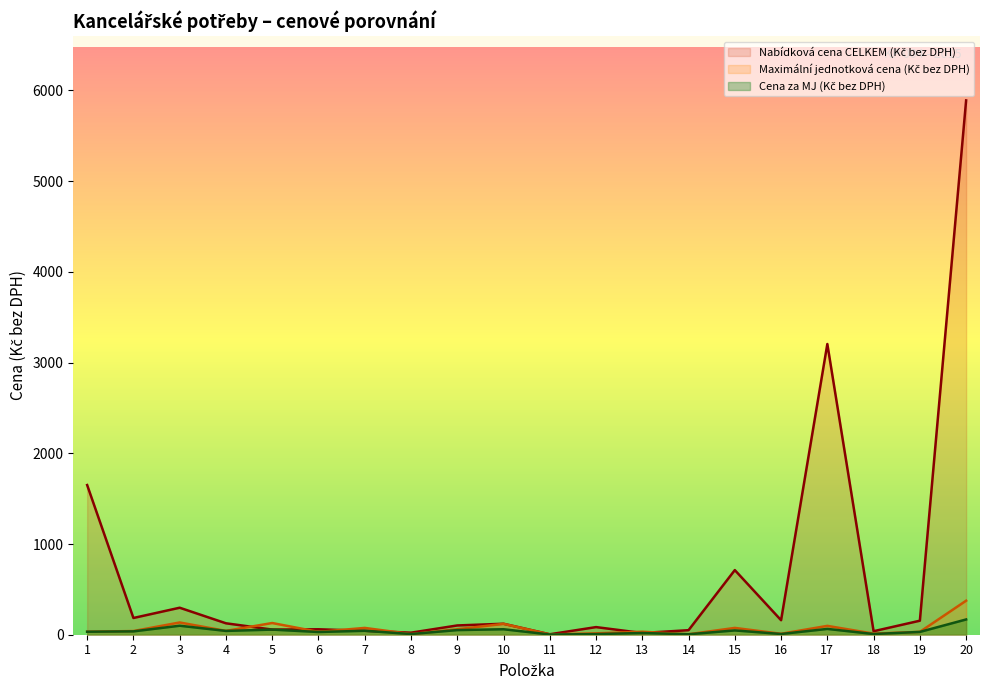

Between 15 and 19, which series saw the biggest shift?

Nabídková cena CELKEM (Kč bez DPH)